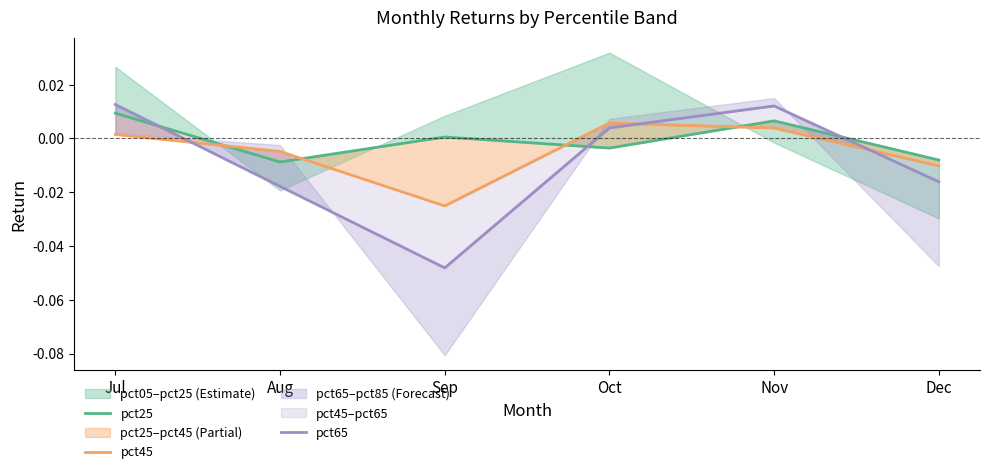

Reading left to right, what are all the values shown in this chart?

pct25: Jul=0.0	Aug=-0.0	Sep=0.0	Oct=-0.0	Nov=0.0	Dec=-0.0
pct45: Jul=0.0	Aug=-0.0	Sep=-0.0	Oct=0.0	Nov=0.0	Dec=-0.0
pct65: Jul=0.0	Aug=-0.0	Sep=-0.0	Oct=0.0	Nov=0.0	Dec=-0.0